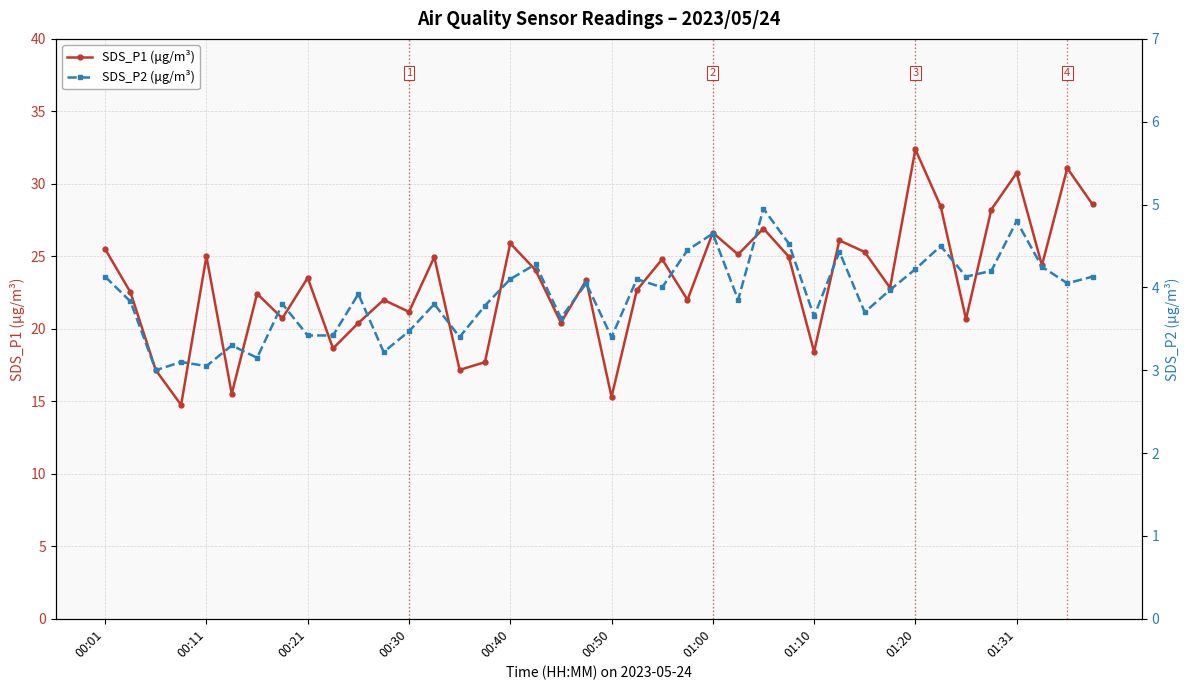

True or false: SDS_P2 (μg/m³) and SDS_P1 (μg/m³) intersect in this chart.

False